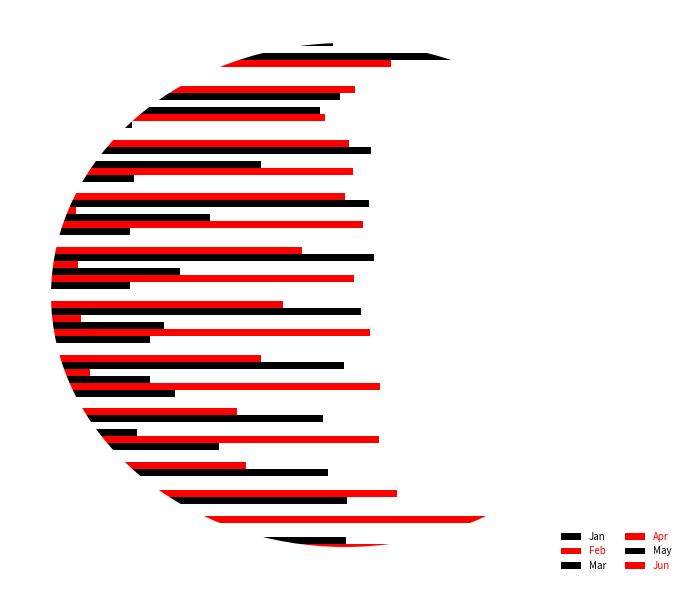

What is the difference between the maximum and minimum values in the Jan series?

1.9